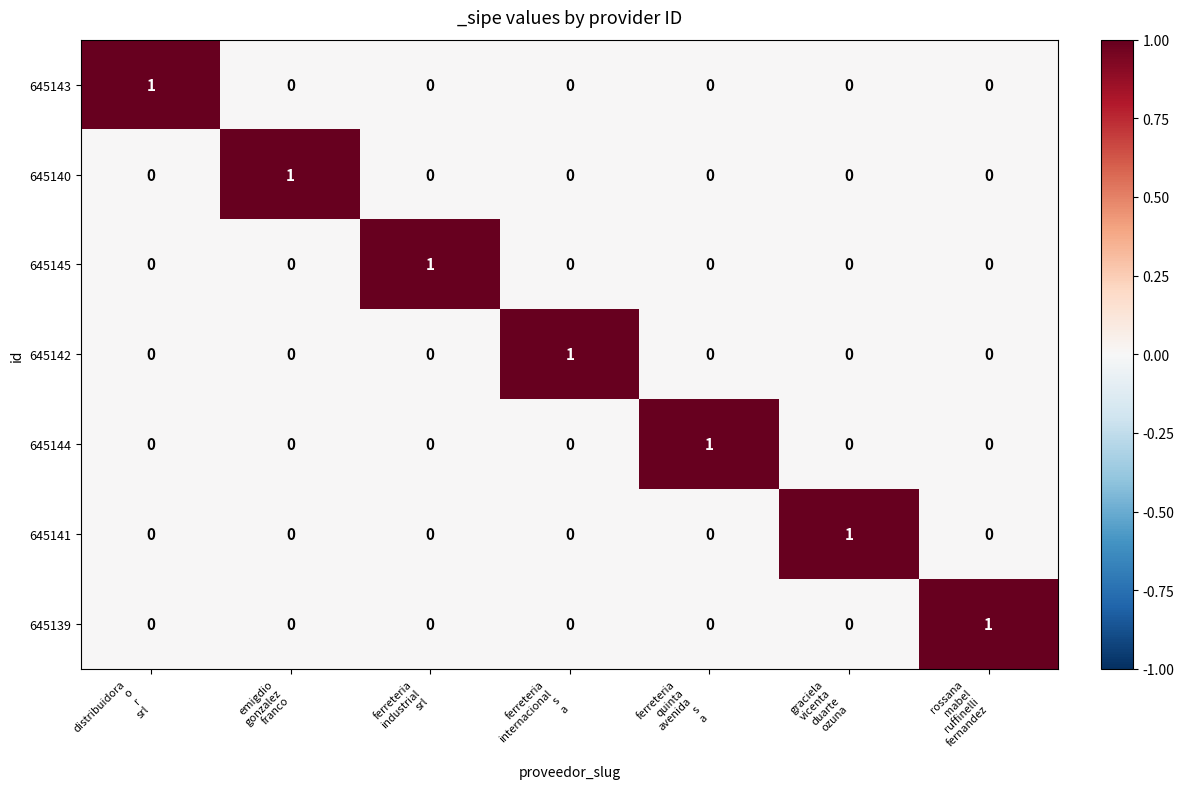

At how many categories does at least one series exceed 0?

7